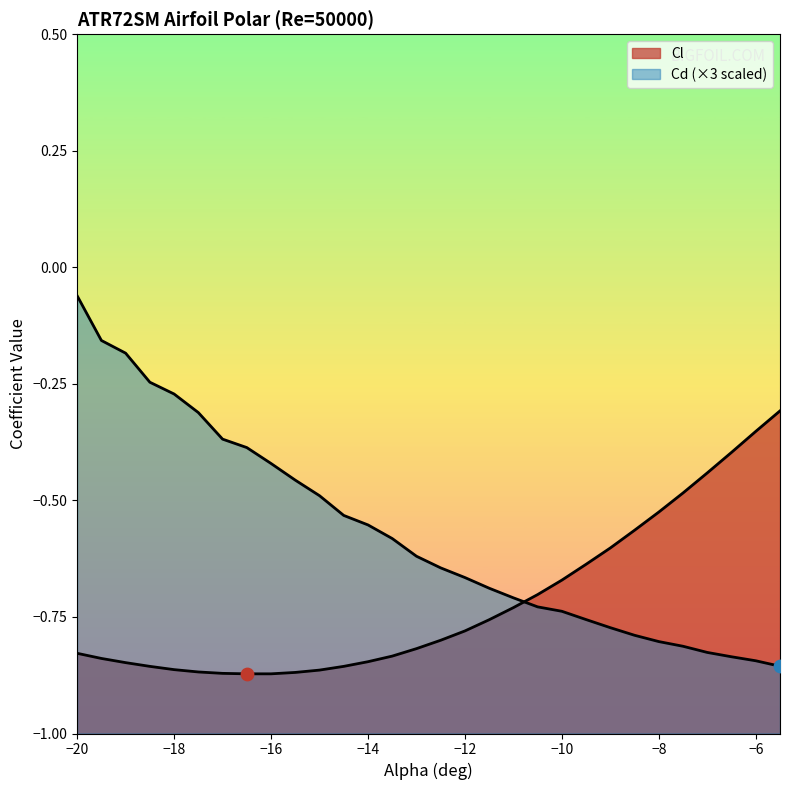

At which category is the sum across all series the highest?

-20